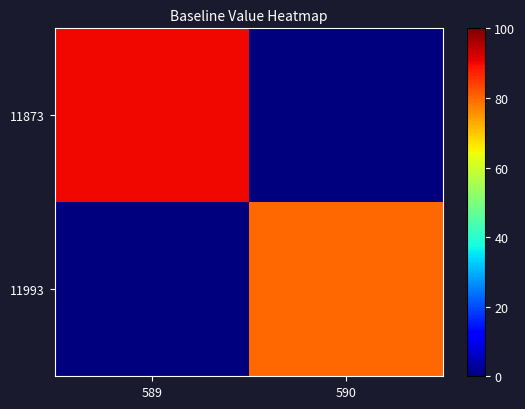

How many distinct data groups are displayed?

2